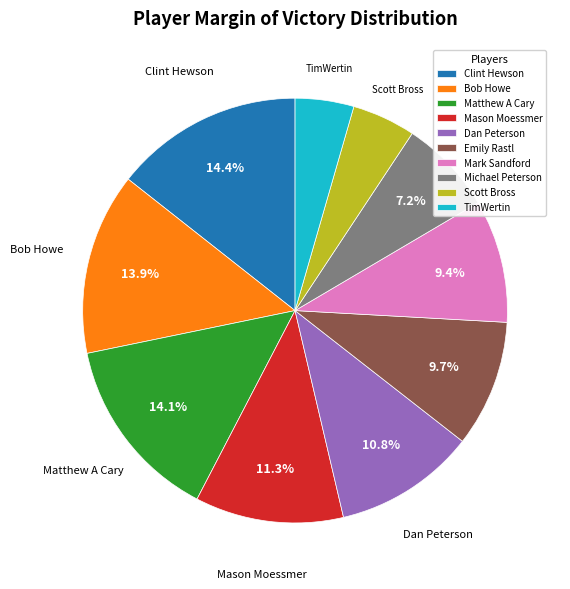

The Mason Moessmer slice represents 11% of the pie. True or false?

True